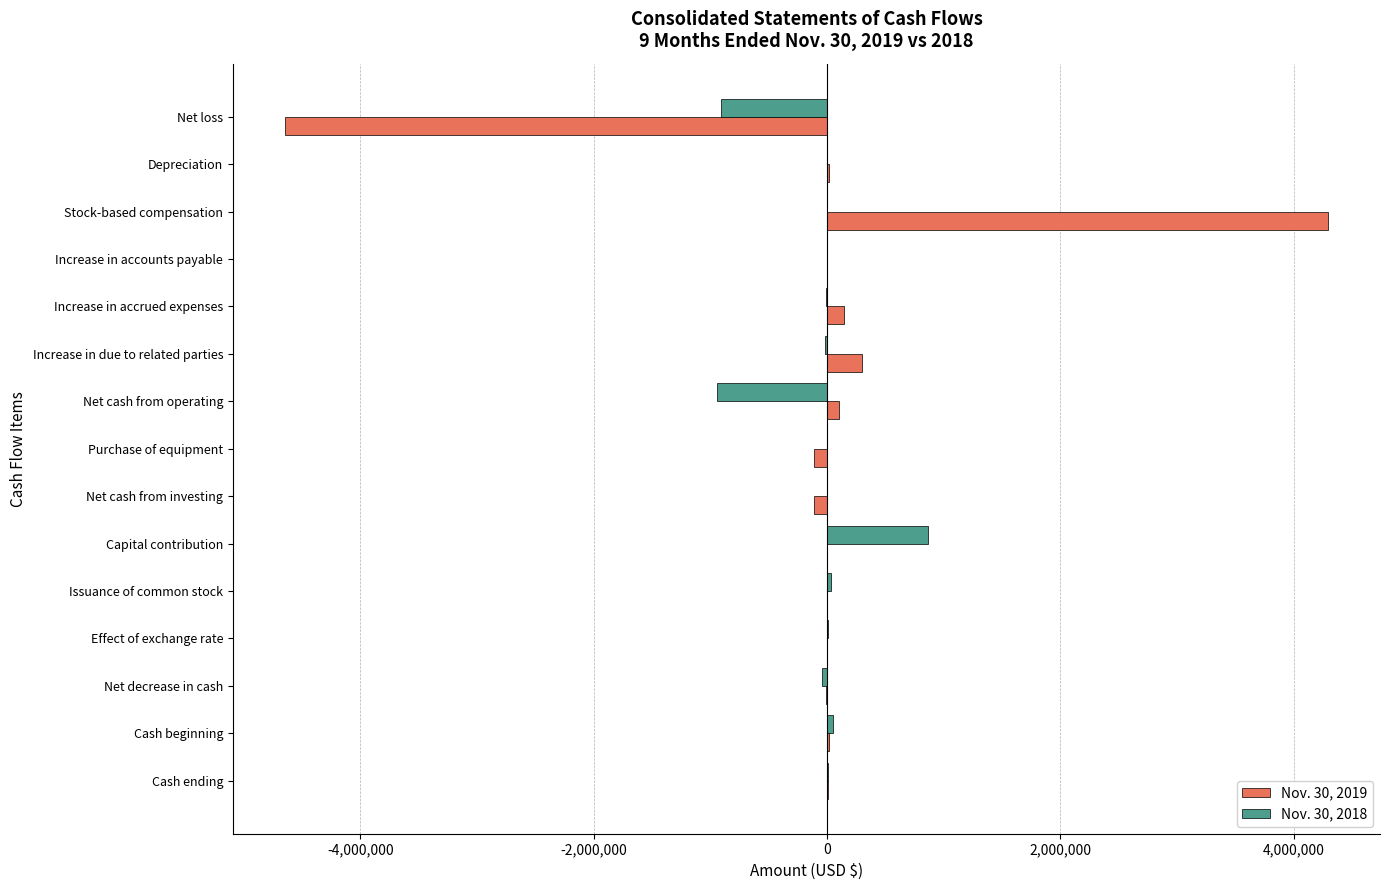

What is the maximum value shown in the chart?

4292109